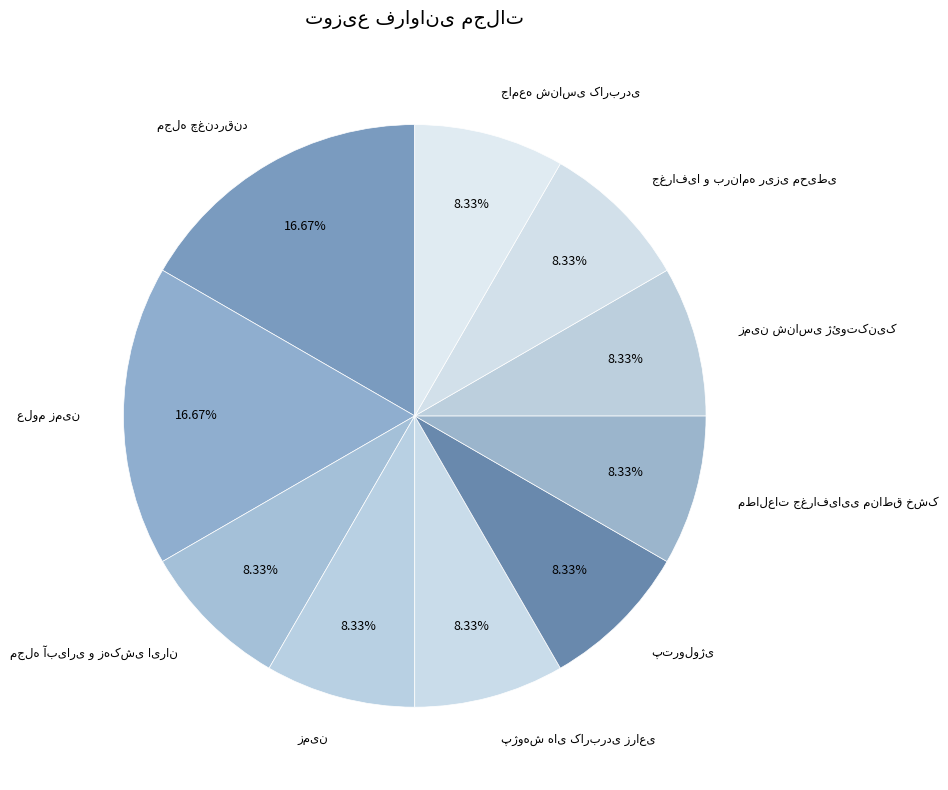

Is there a majority slice in this chart?

No